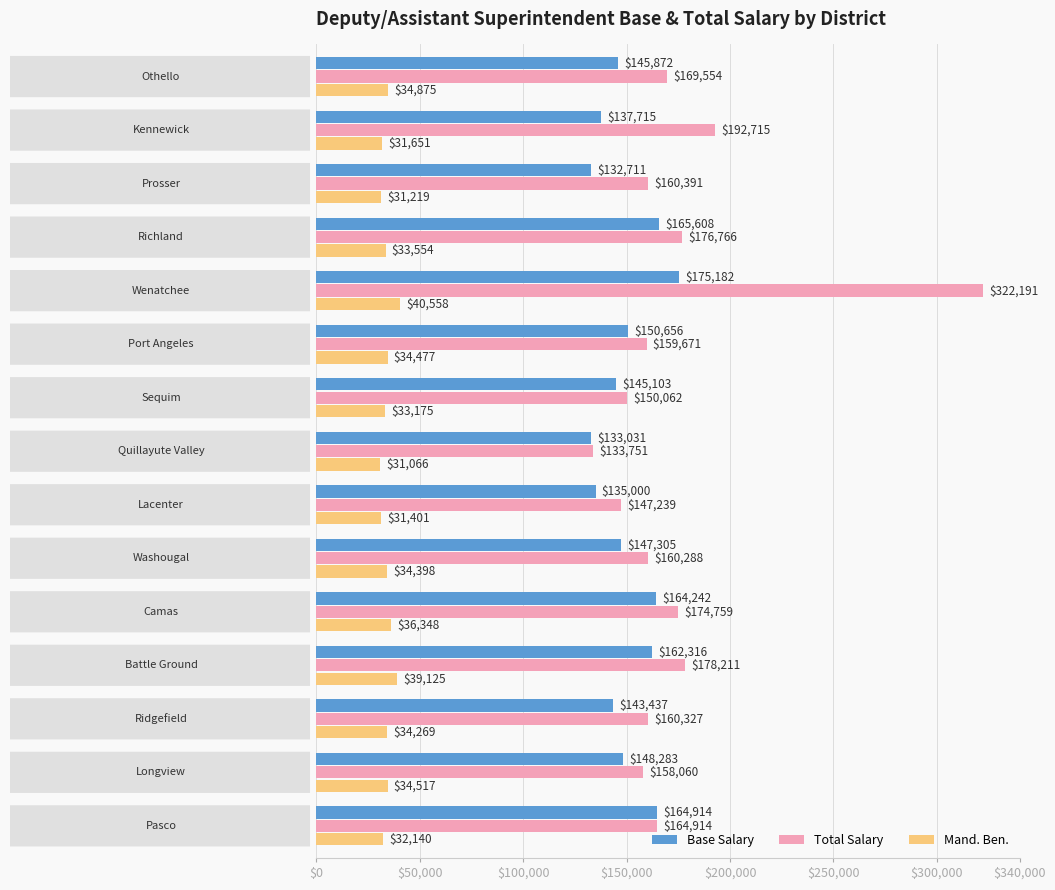

Which series has the largest total across all categories?

Total Salary